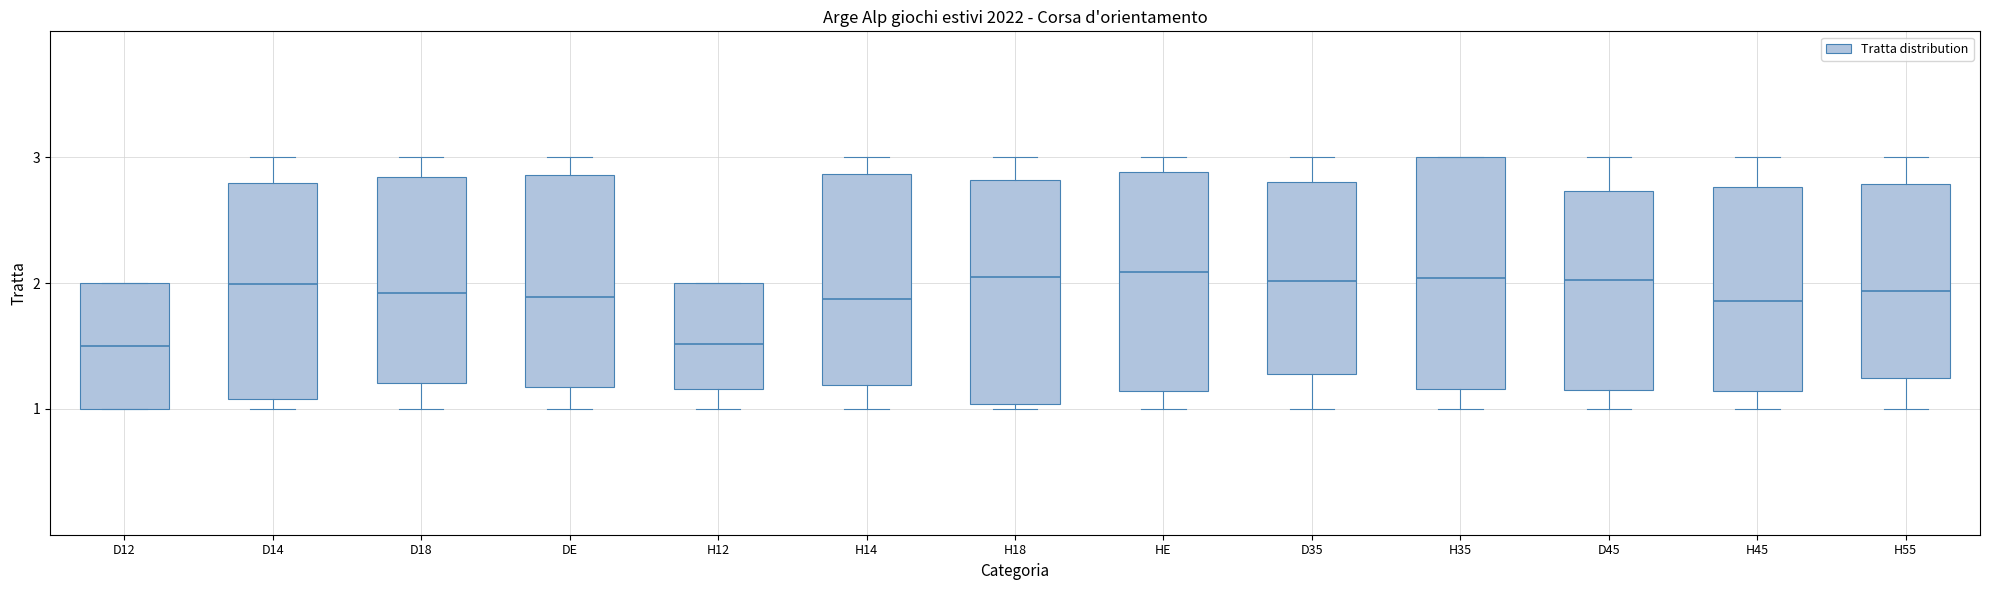

Reading left to right, transcribe this box plot: for each box, give where its median line is, the range the box spans, and where its two whiskers end, as read against the y-axis. The values are not printed on the chart, so give them approximately, as read against the axis.

D12: median 1.5, box 1.0 to 2.0, whiskers 1.0 to 2.0
D14: median 2.0, box 1.1 to 2.8, whiskers 1.0 to 3.0
D18: median 1.9, box 1.2 to 2.8, whiskers 1.0 to 3.0
DE: median 1.9, box 1.2 to 2.9, whiskers 1.0 to 3.0
H12: median 1.5, box 1.2 to 2.0, whiskers 1.0 to 2.0
H14: median 1.9, box 1.2 to 2.9, whiskers 1.0 to 3.0
H18: median 2.0, box 1.0 to 2.8, whiskers 1.0 (just below the box's lower edge) to 3.0
HE: median 2.1, box 1.1 to 2.9, whiskers 1.0 to 3.0
D35: median 2.0, box 1.3 to 2.8, whiskers 1.0 to 3.0
H35: median 2.0, box 1.2 to 3.0, whiskers 1.0 to 3.0
D45: median 2.0, box 1.2 to 2.7, whiskers 1.0 to 3.0
H45: median 1.9, box 1.1 to 2.8, whiskers 1.0 to 3.0
H55: median 1.9, box 1.2 to 2.8, whiskers 1.0 to 3.0